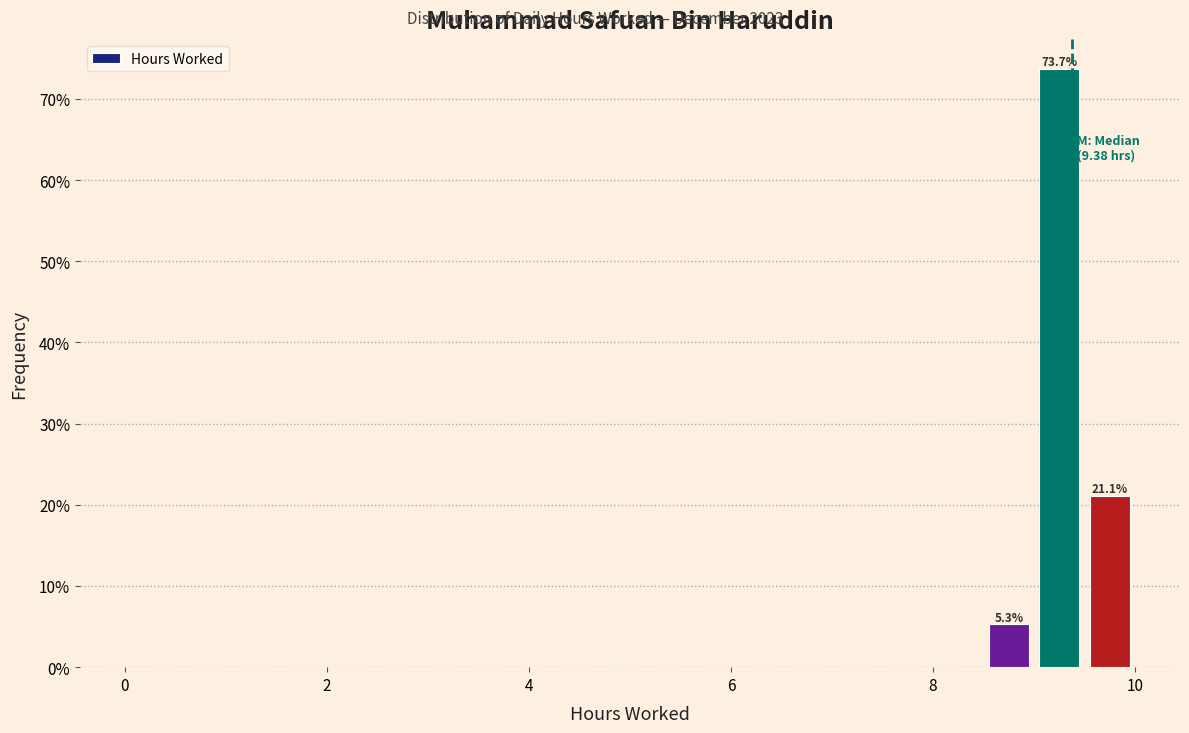

Read against the x-axis, roughly where is the centre of the tallest bar?

9.2